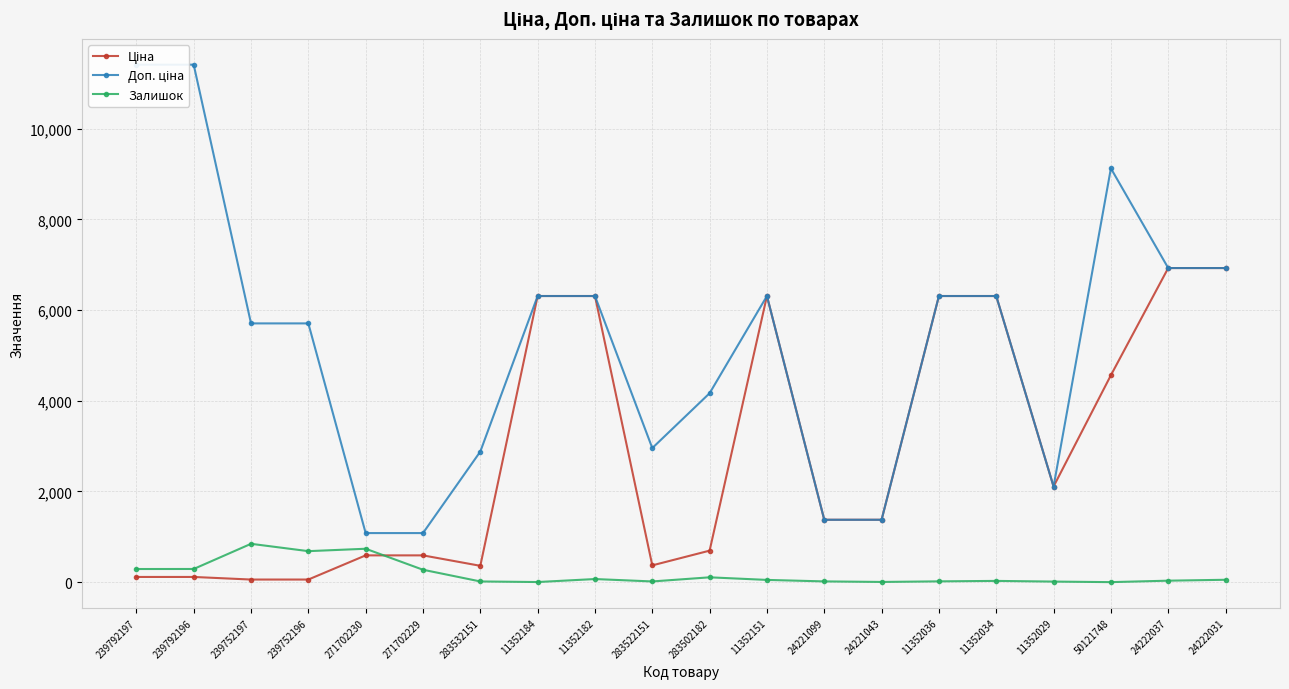

Reading left to right, extract all data points from this chart.

Ціна: 114.1	114.1	57.0	57.0	589.9	589.9	359.9	6308.8	6308.8	369.5	694.3	6308.8	1375.4	1375.4	6308.8	6308.8	2108.4	4561.9	6925.7	6925.7
Доп. ціна: 11410.0	11410.0	5705.0	5705.0	1081.7	1081.7	2878.8	6308.8	6308.8	2955.8	4165.6	6308.8	1375.0	1375.0	6308.8	6308.8	2108.0	9123.7	6925.7	6925.7
Залишок: 289.0	290.0	845.0	683.0	736.0	273.0	15.0	2.0	68.0	15.0	106.0	49.0	16.0	4.0	17.0	27.0	12.0	0.0	32.0	52.0